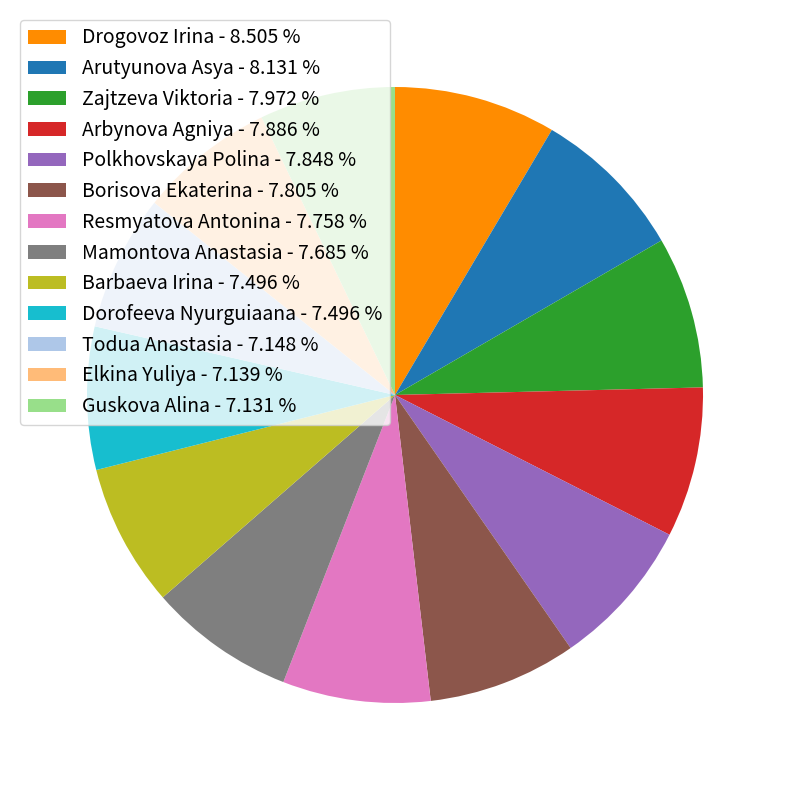

Is Dorofeeva Nyurguiaana the majority of the pie?

No